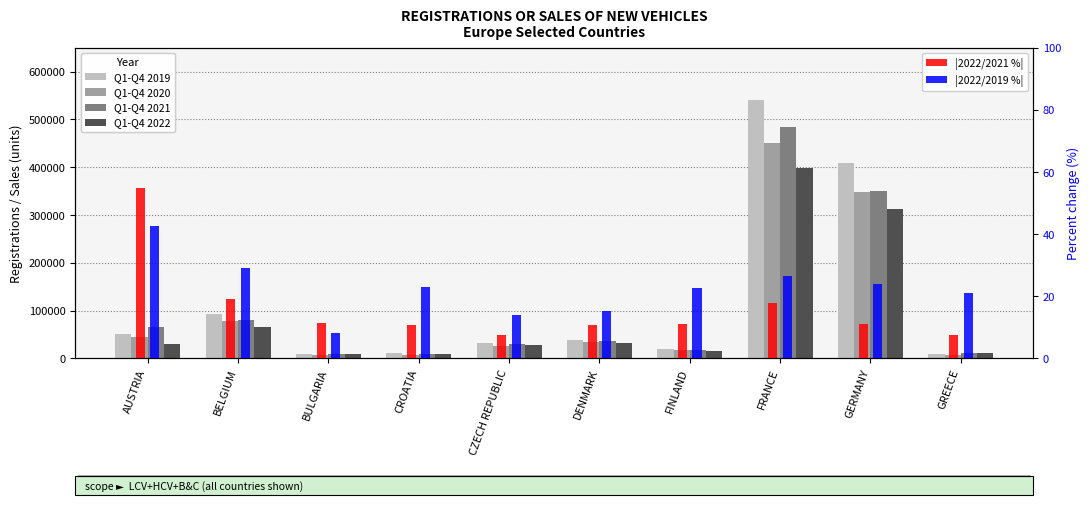

What is the maximum value for |2022/2019 %|?

42.5